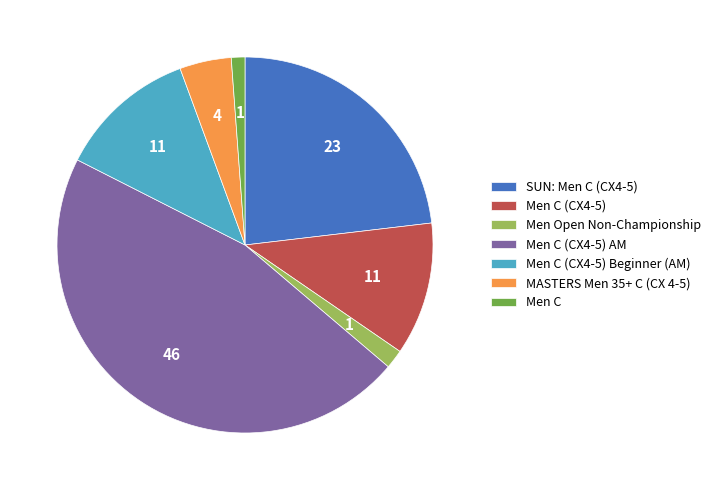

Is the sum of Men C and SUN: Men C (CX4-5) greater than half?

No